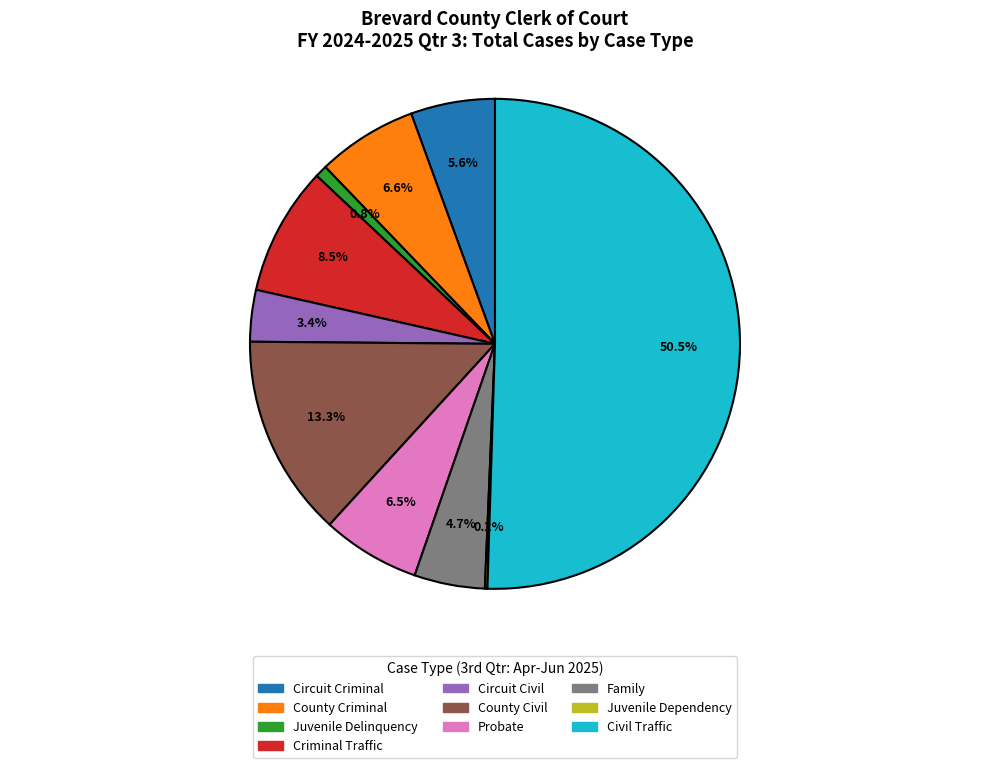

Combined, do Juvenile Delinquency and Civil Traffic account for over 50%?

Yes